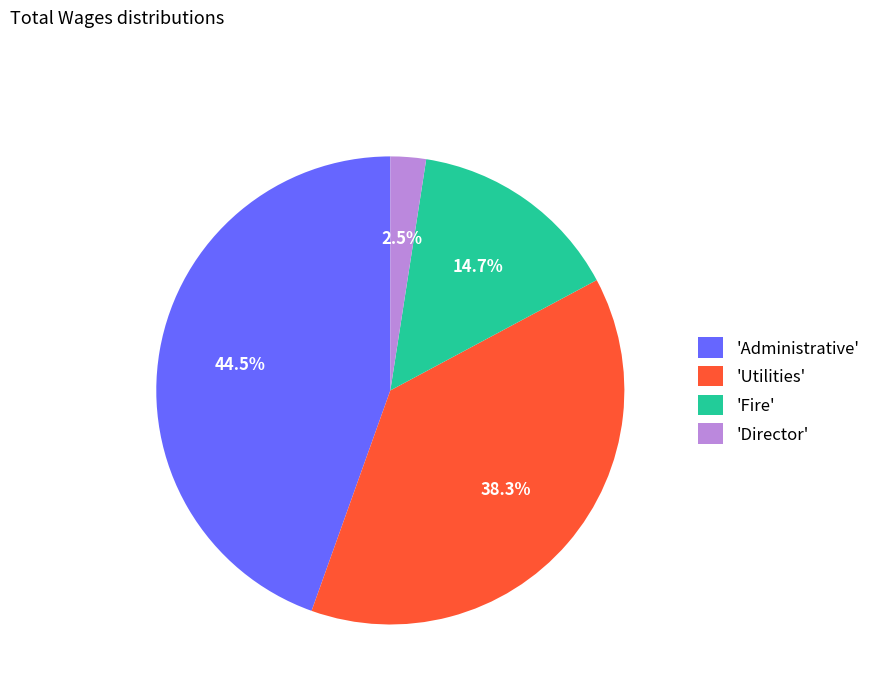

Combined, what portion of the pie is 'Fire' and 'Director'?

17.2%